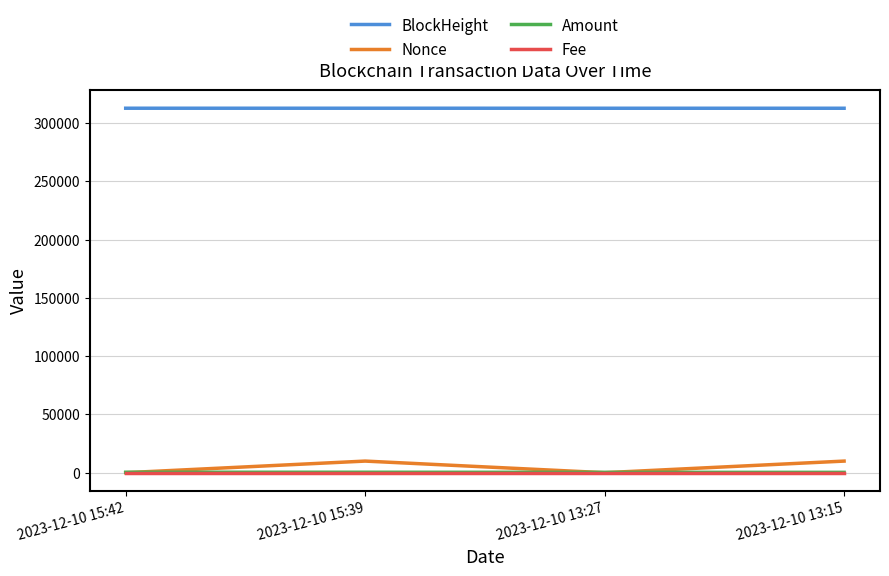

What is the greatest value displayed?

312666.0